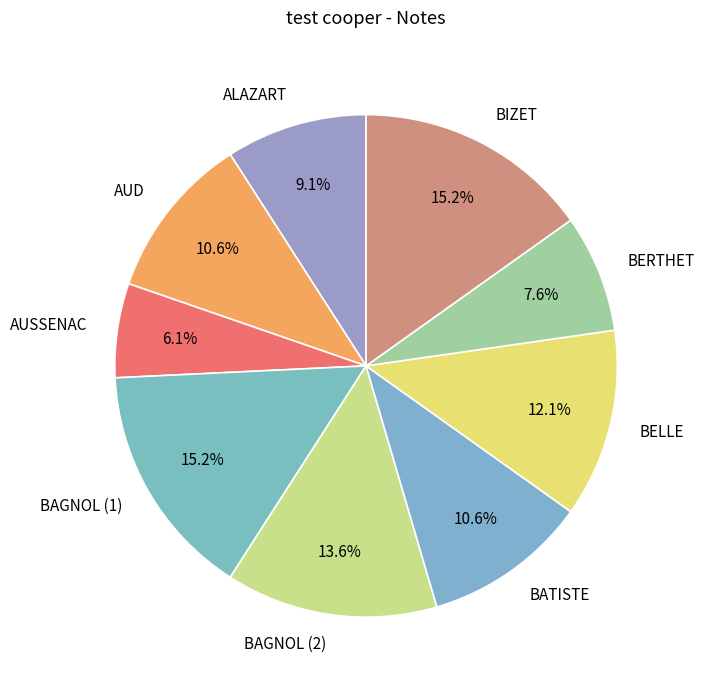

What is the ratio of the value at AUSSENAC to the value at BIZET?

0.4